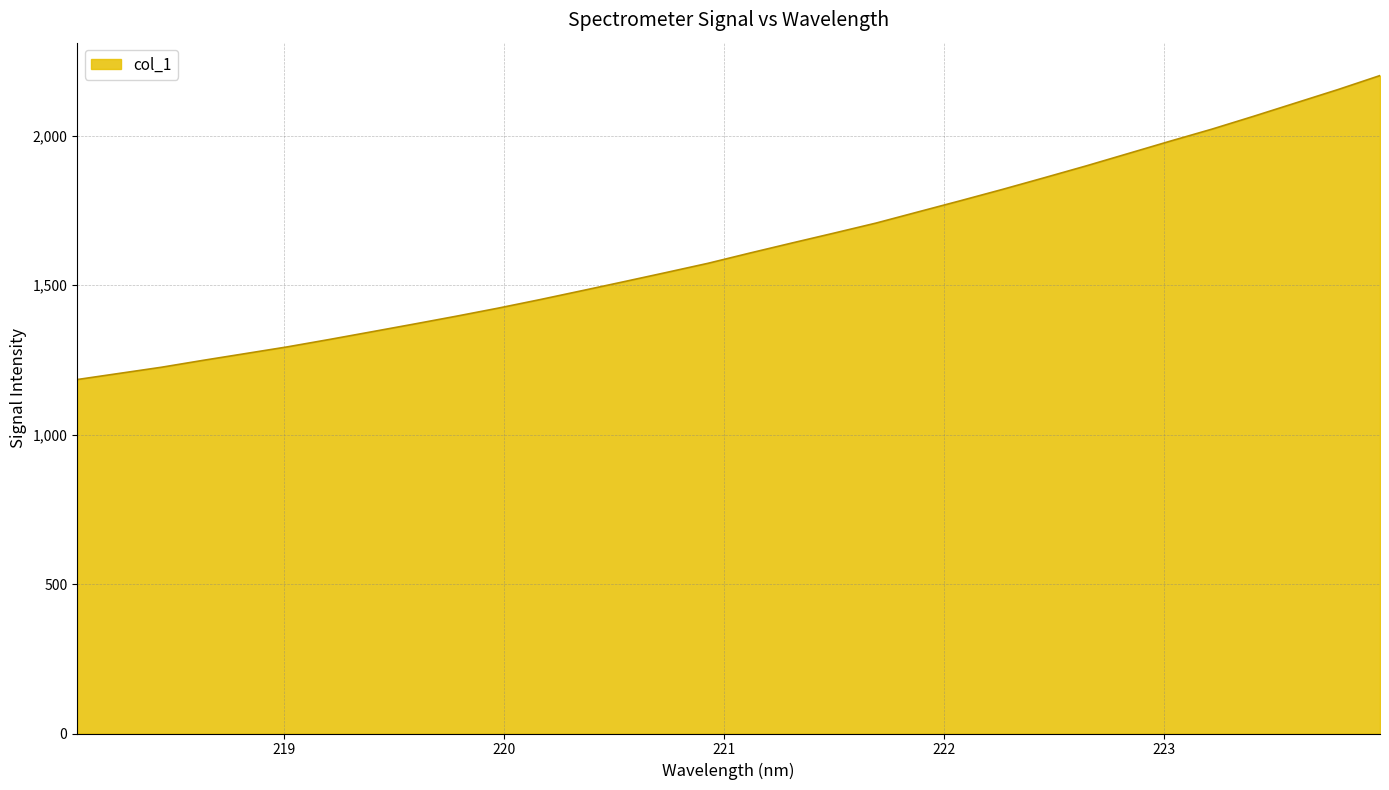

What is the greatest value displayed?

2200.6